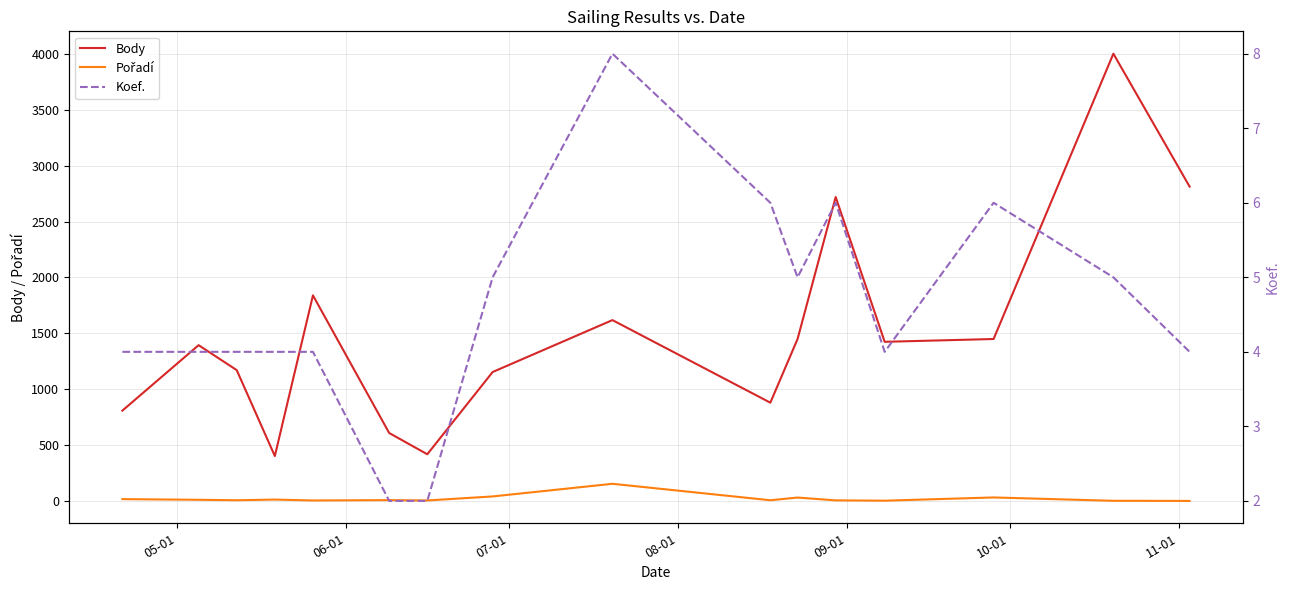

How many lines are shown in the chart?

3